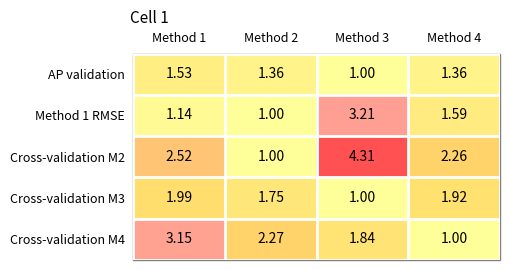

Is the value of Cross-validation M2 at Method 2 greater than the value of Cross-validation M4 at Method 2?

No